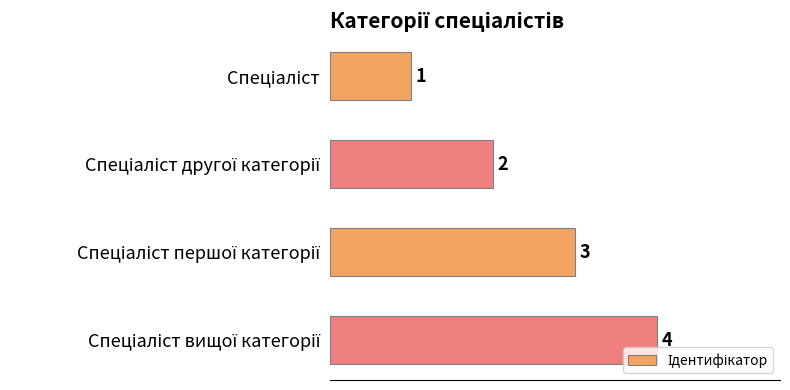

What is the value of the 2nd bar from the top?

2